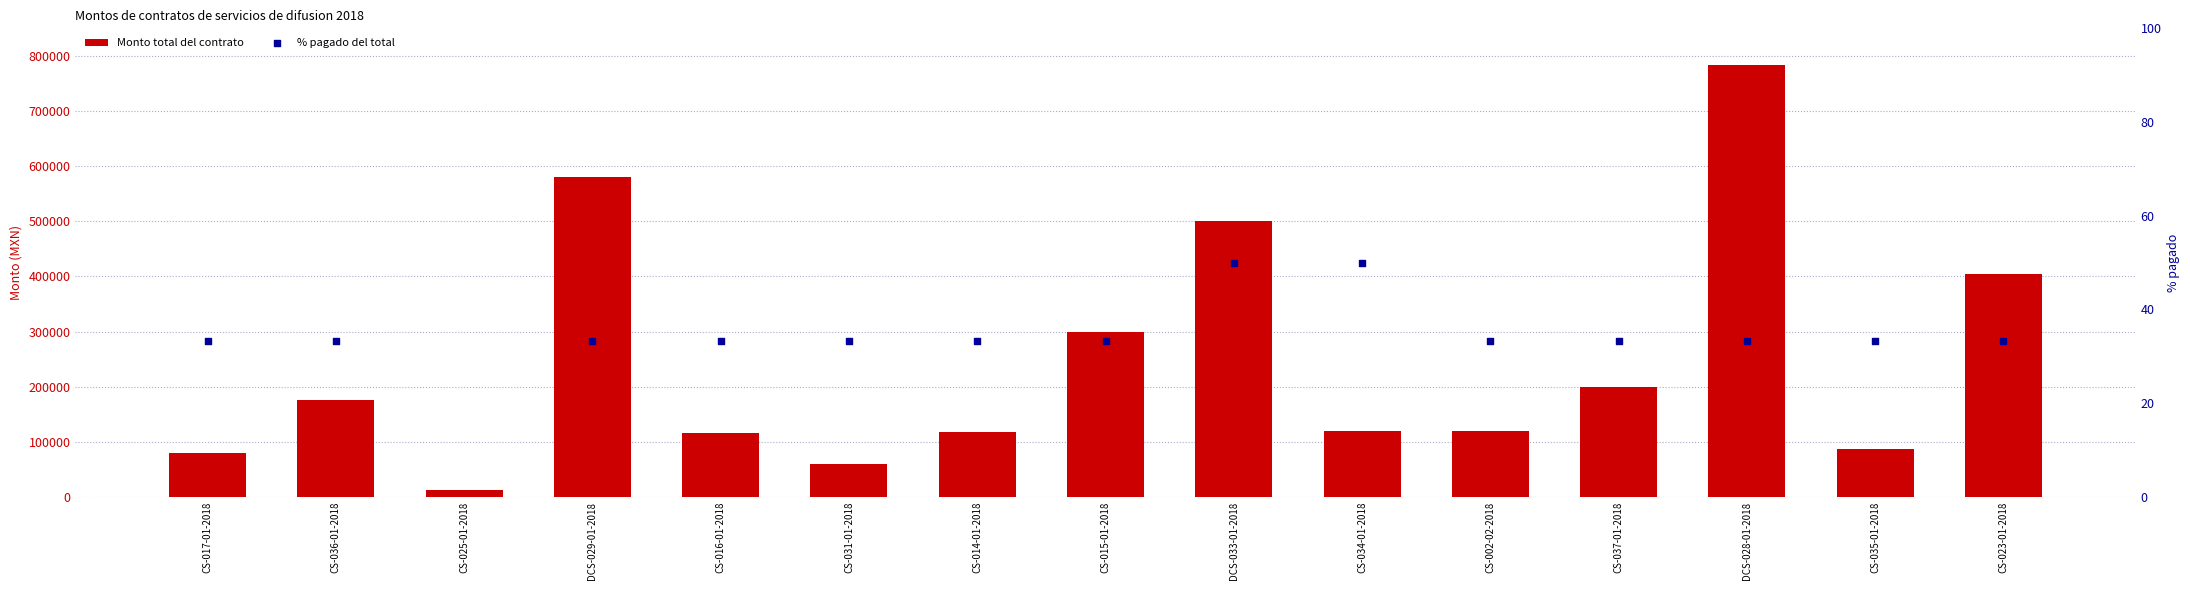

At how many categories does at least one series exceed 39865?

14